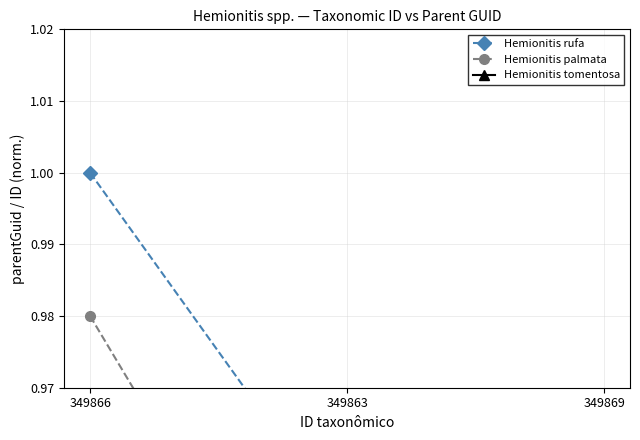

What is the greatest value displayed?

1.0